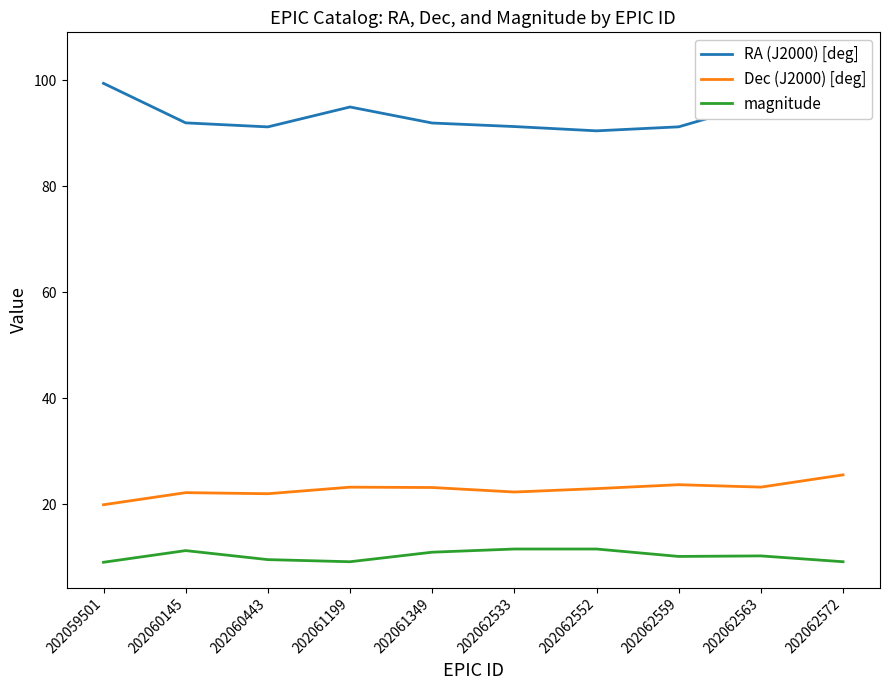

True or false: magnitude and Dec (J2000) [deg] intersect in this chart.

False